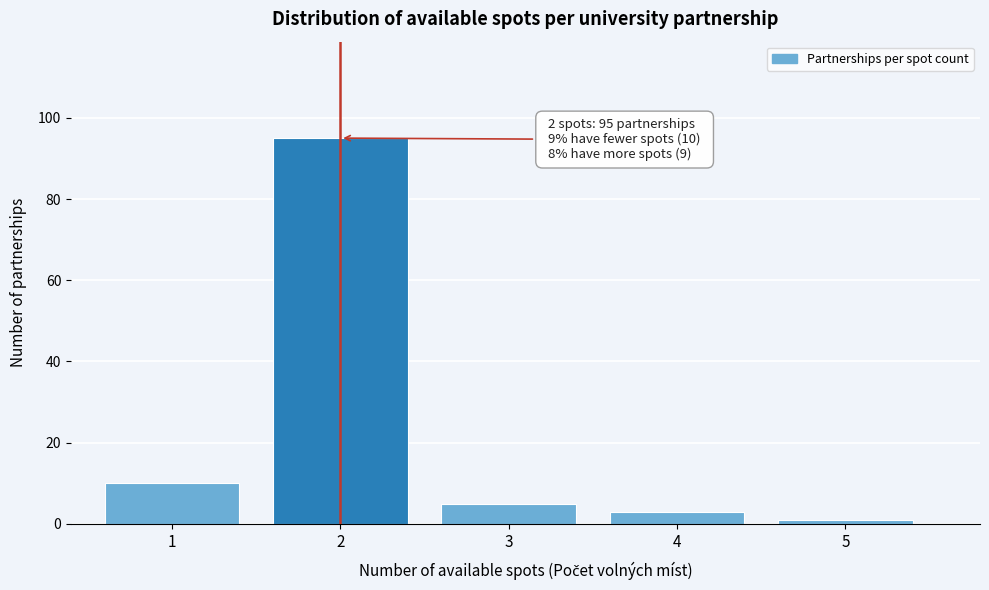

Over which range of the x-axis is the bar tallest?

1.5 to 2.5